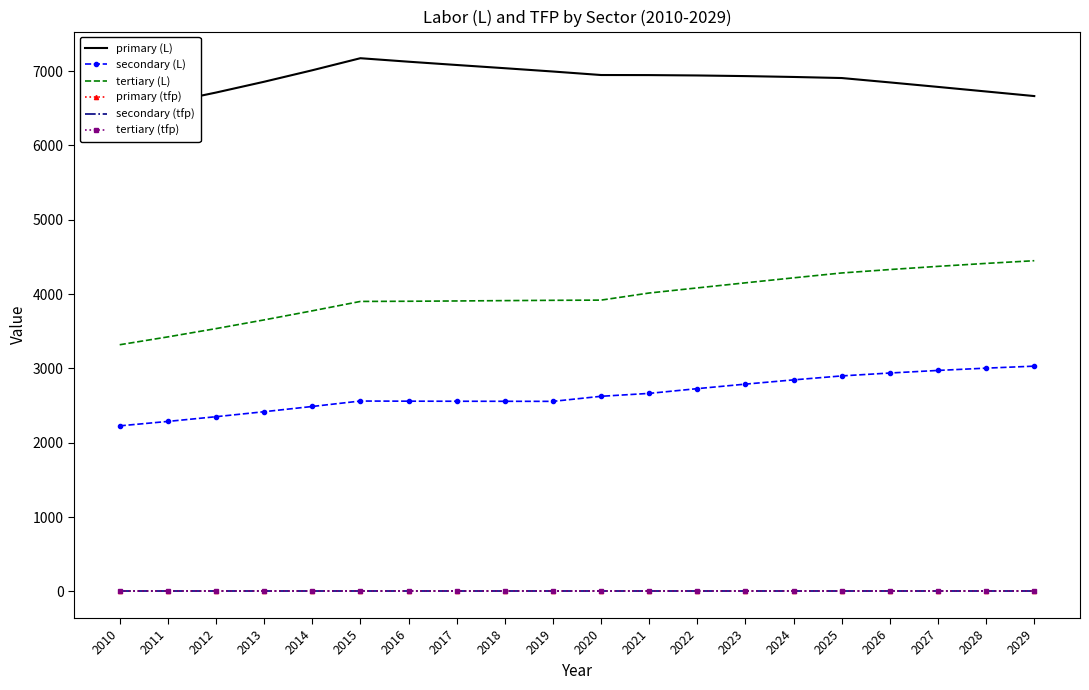

Is the value of secondary (tfp) at 2021 greater than the value of primary (L) at 2015?

No